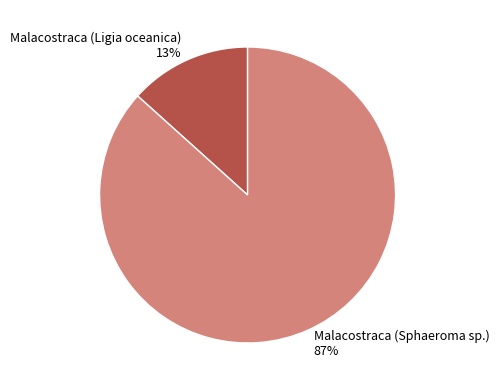

How many slices are in this pie chart?

2